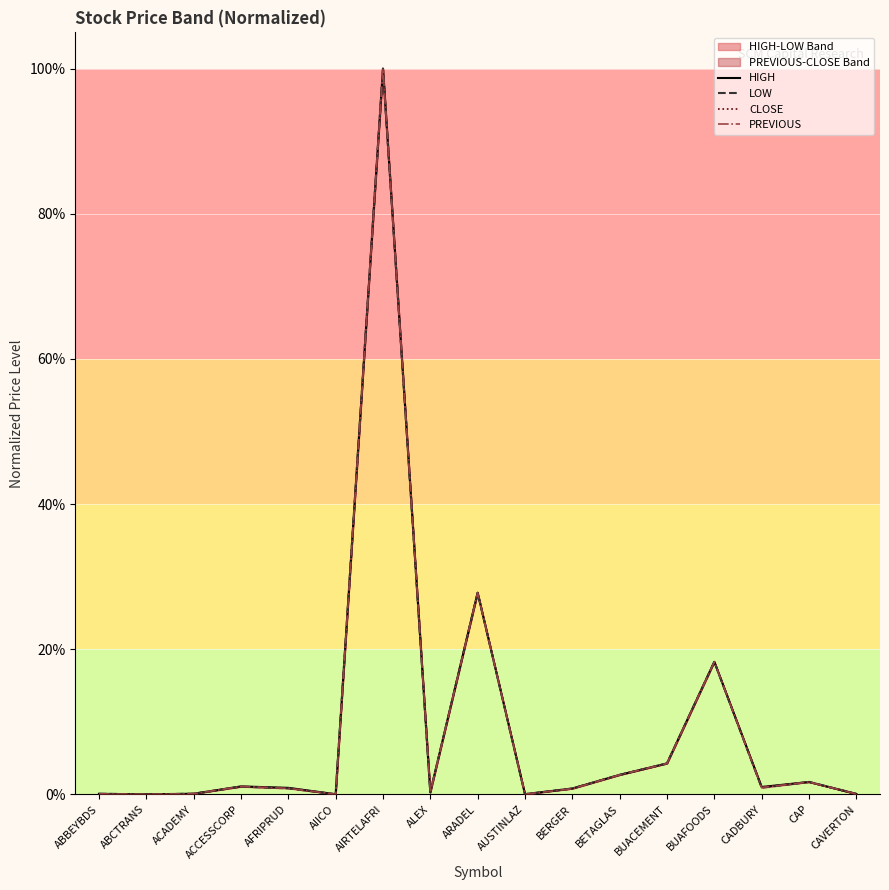

List the series in order of their peak value, highest first.

HIGH, LOW, CLOSE, PREVIOUS